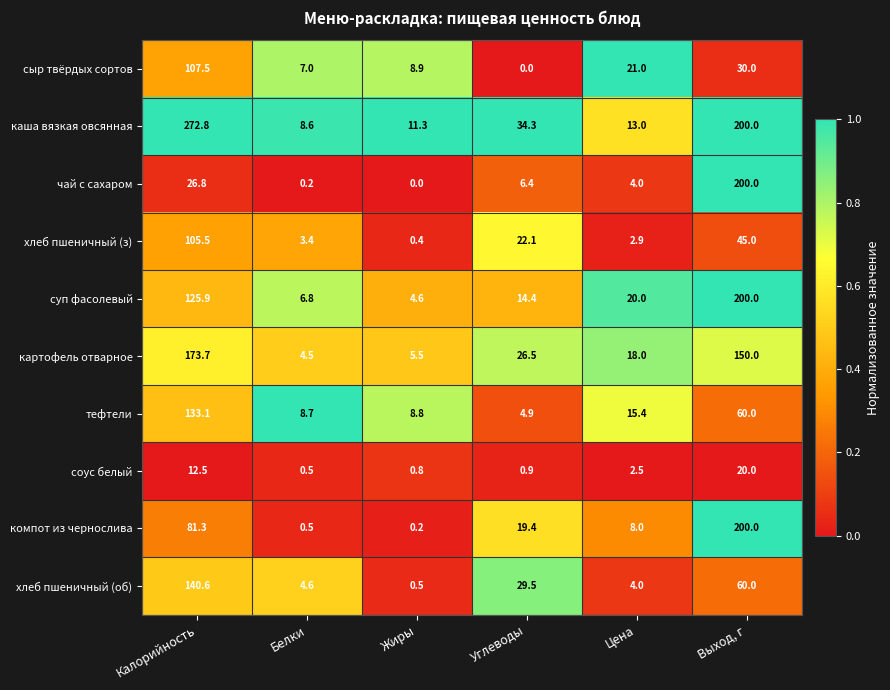

Is it true that тефтели equals 17.8 at Выход, г?

False